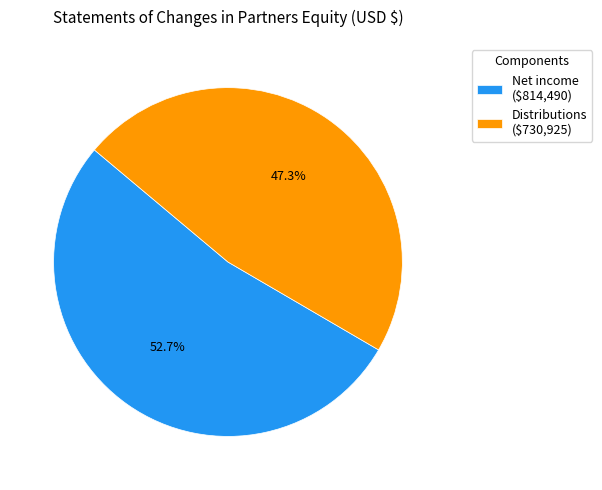

To the nearest percent, what is the average slice percentage?

50%